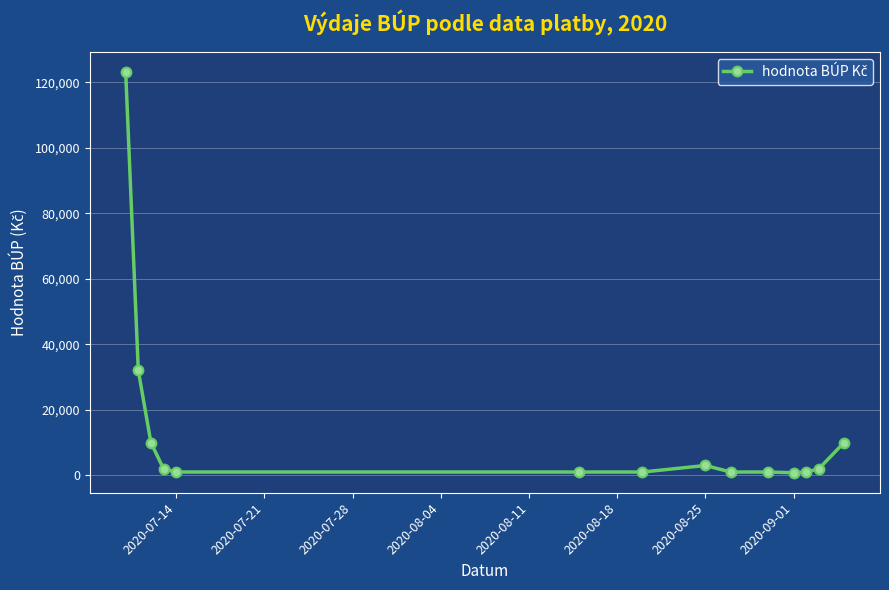

What is the difference between the maximum and minimum values?

122211